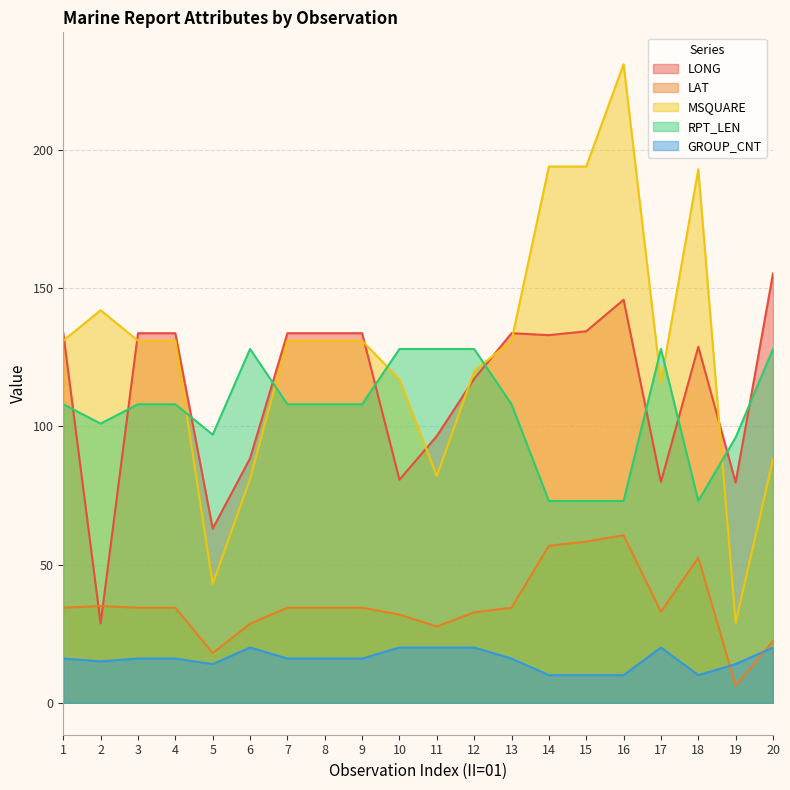

At which category does LAT reach its first local valley?

5